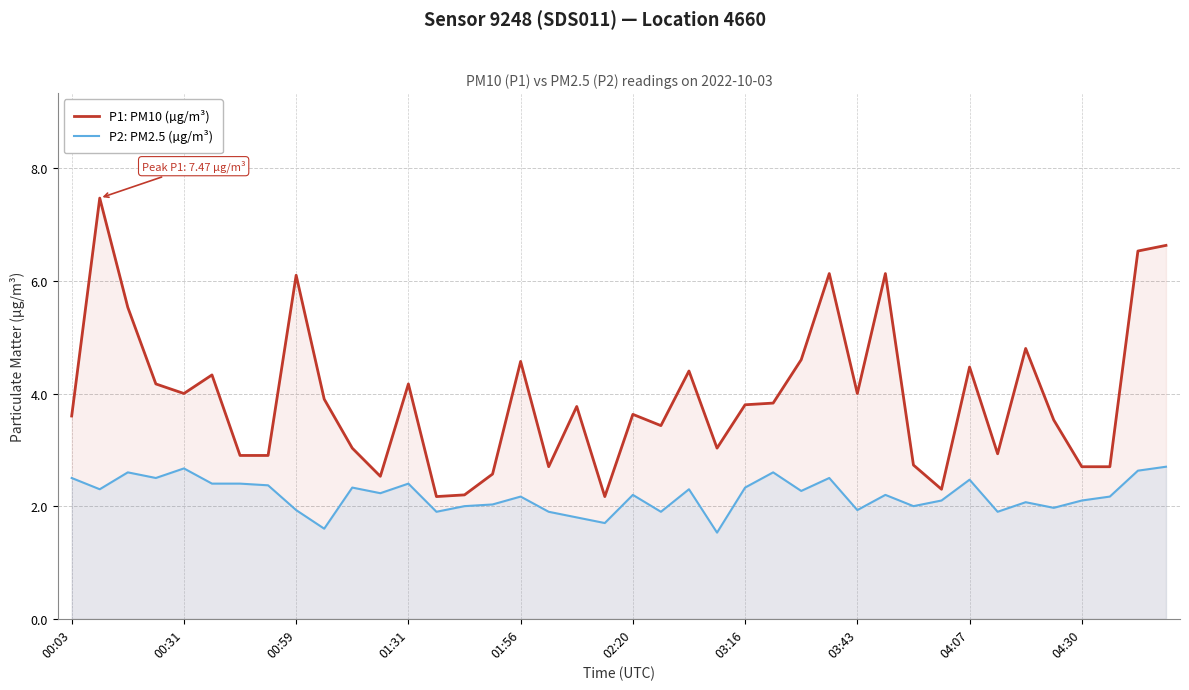

True or false: P1: PM10 (µg/m³) and P2: PM2.5 (µg/m³) cross at least once.

False